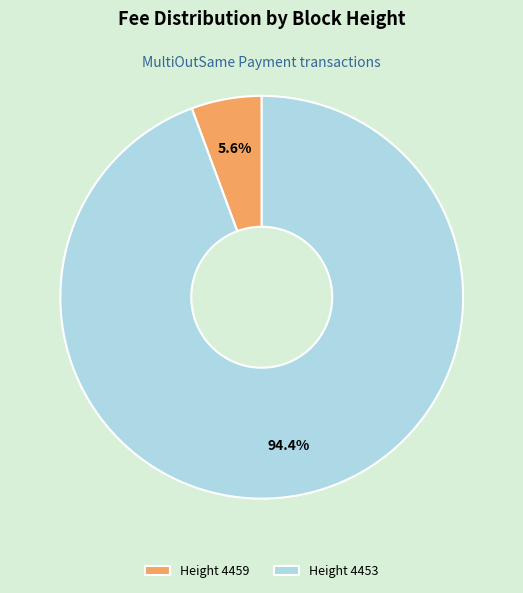

Which slice is the smallest?

Height 4459